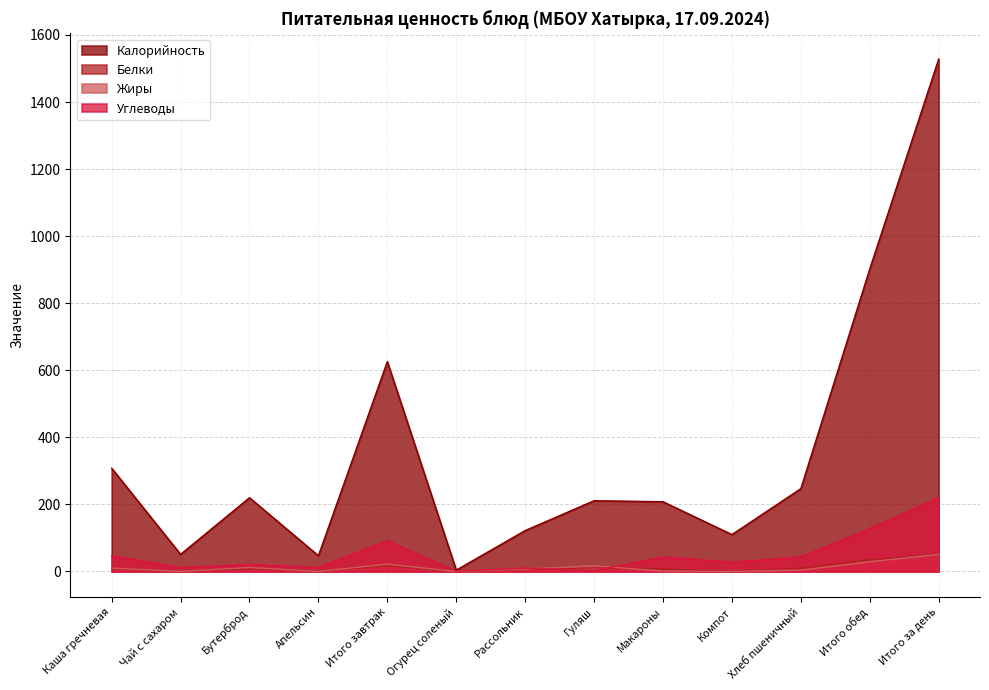

Where is Белки nearest to the value 26?

Итого завтрак